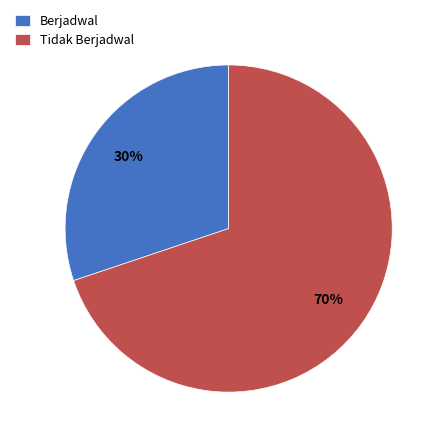

The Berjadwal slice represents 30% of the pie. True or false?

True